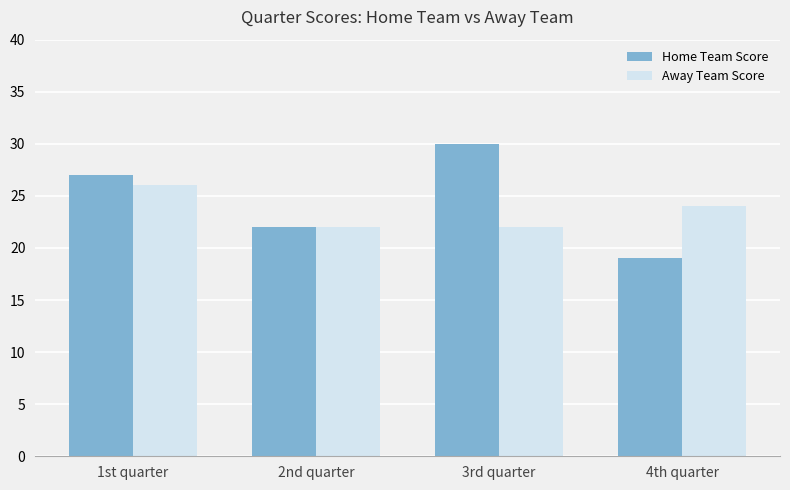

Which series has the largest range (max minus min)?

Home Team Score